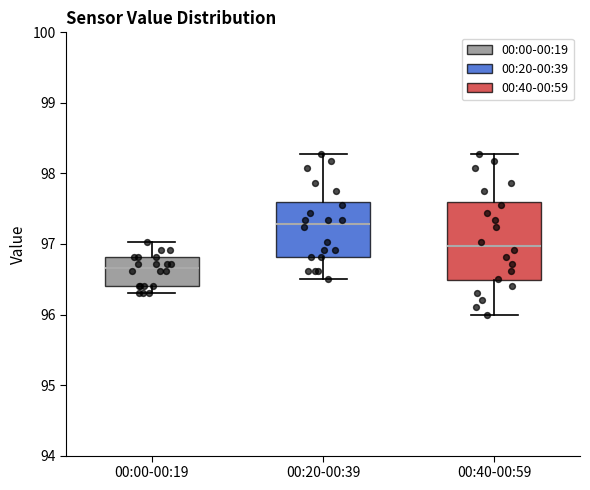

Reading left to right, read every box against the y-axis: the position of its median line, the range the box covers, and the ends of its whiskers. The values are not printed on the chart, so give them approximately, as read against the axis.

00:00-00:19: median 96.7, box 96.4 to 96.8, whiskers 96.3 to 97.0
00:20-00:39: median 97.3, box 96.8 to 97.6, whiskers 96.5 to 98.3
00:40-00:59: median 97.0, box 96.5 to 97.6, whiskers 96.0 to 98.3